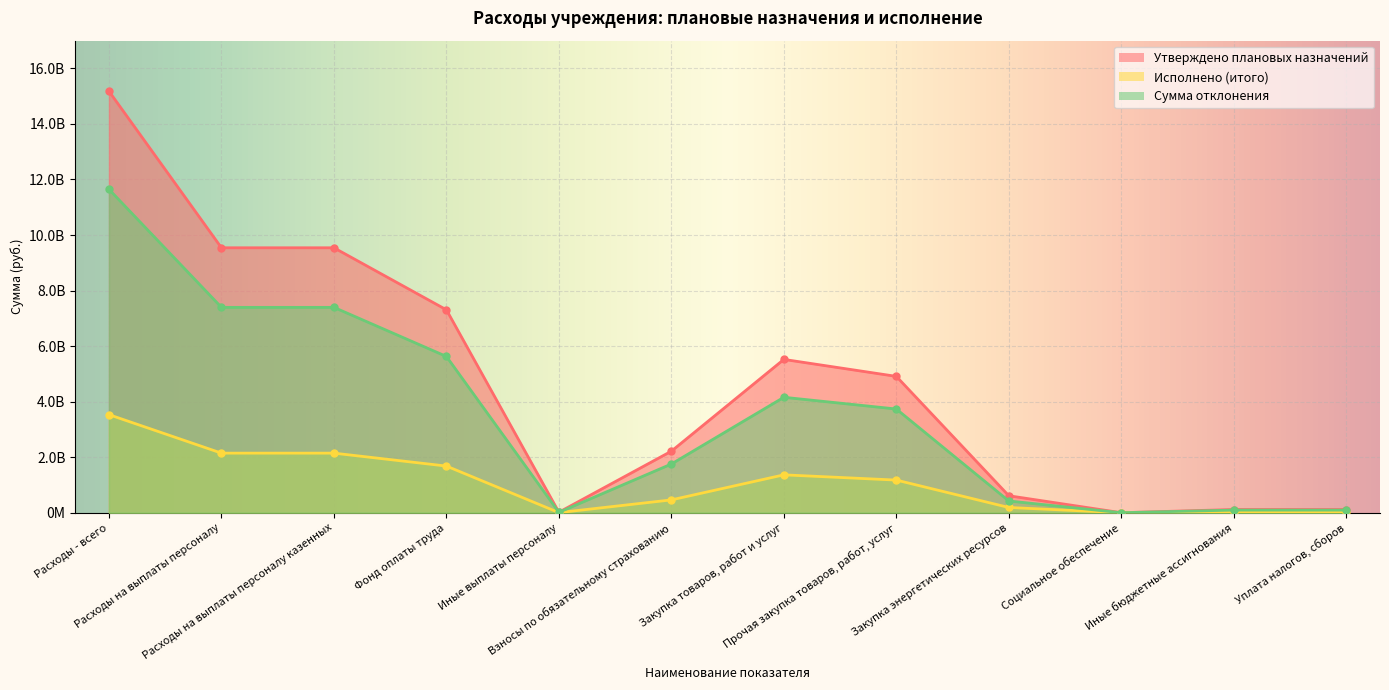

Is it true that Утверждено плановых назначений equals 17698647.1 at Иные выплаты персоналу?

True